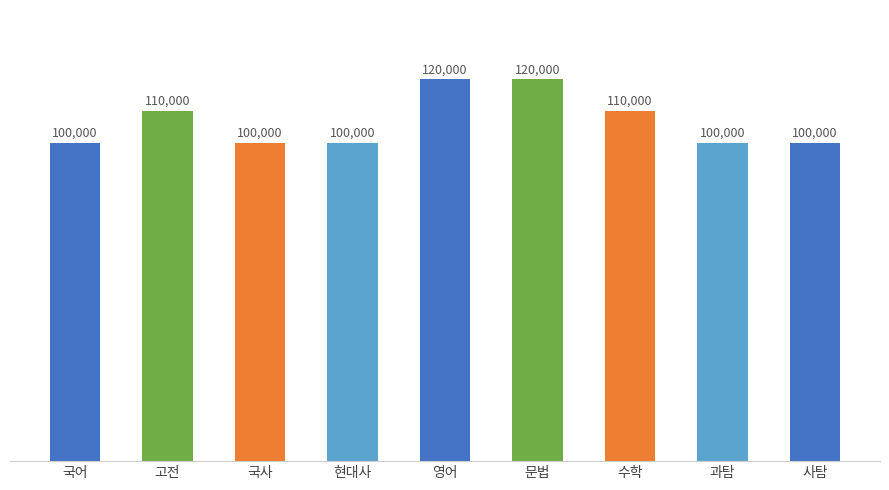

What is the label of the 4th bar from the right?

문법